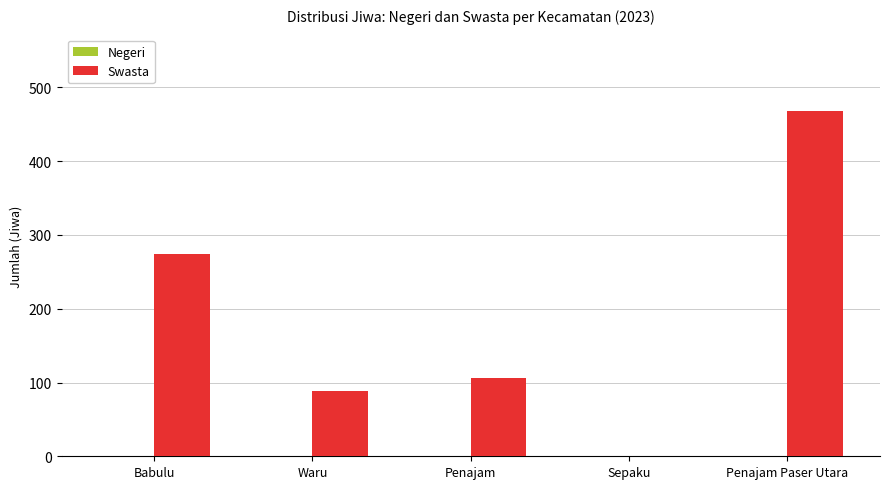

Is it true that the value at Penajam Paser Utara is 468?

True